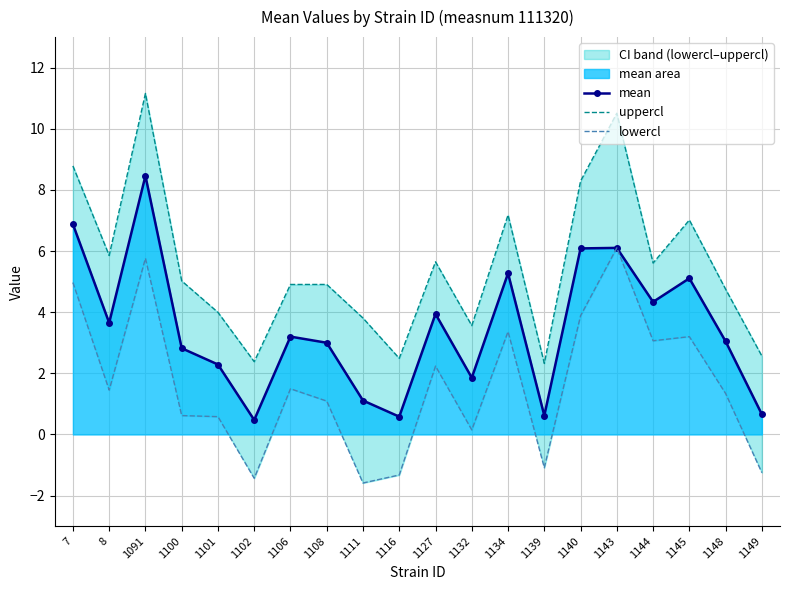

In uppercl, how many points are higher than both neighbors (excluding endpoints)?

6